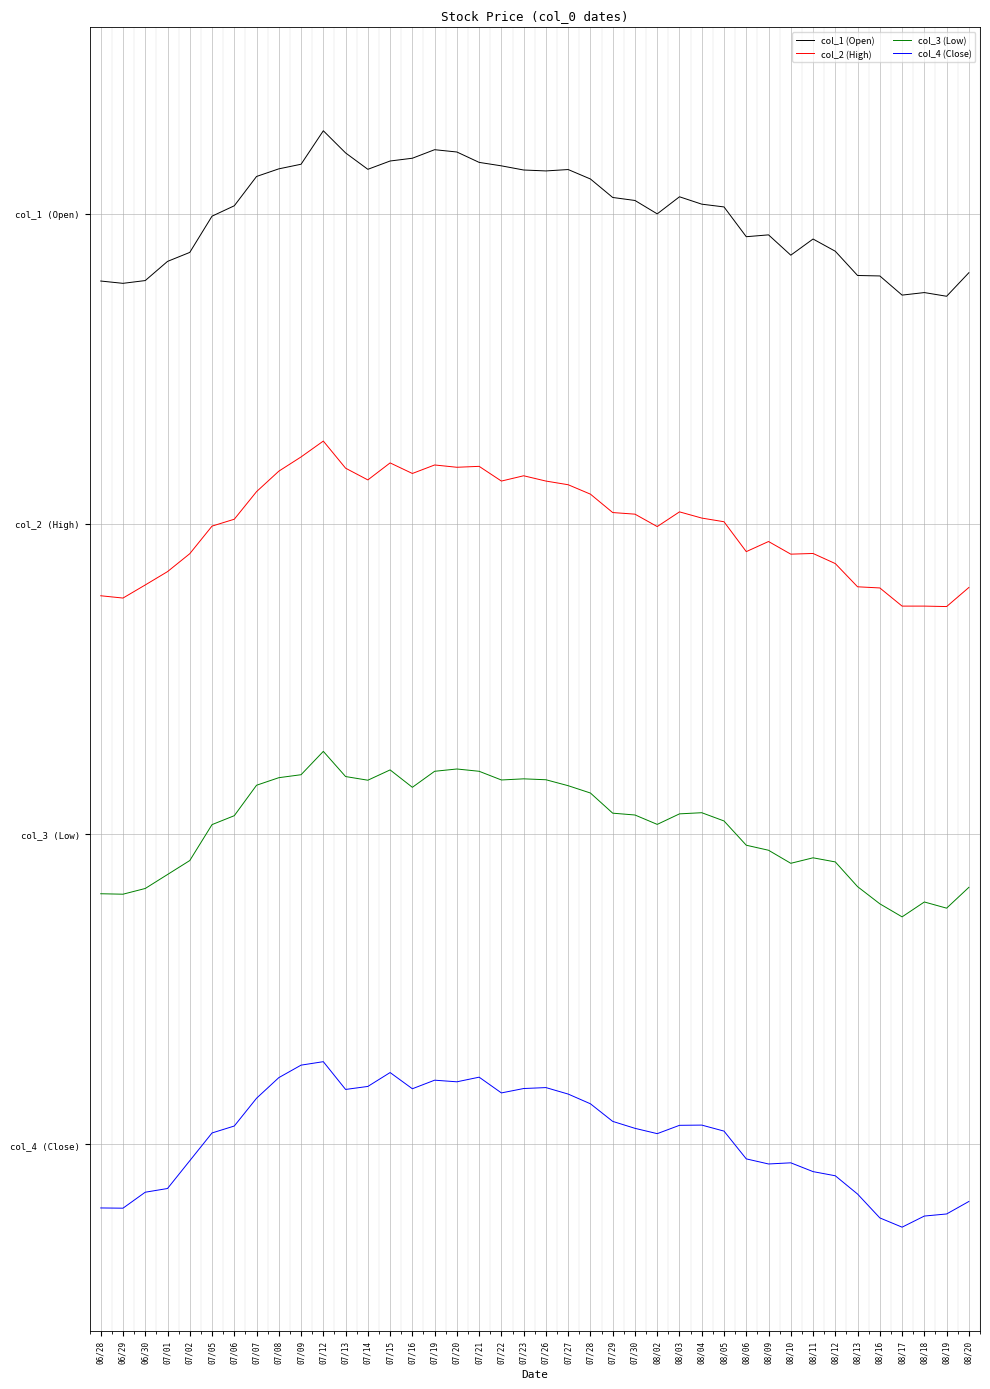

Is it true that col_2 (High) equals 4.1 at 08/10?

False